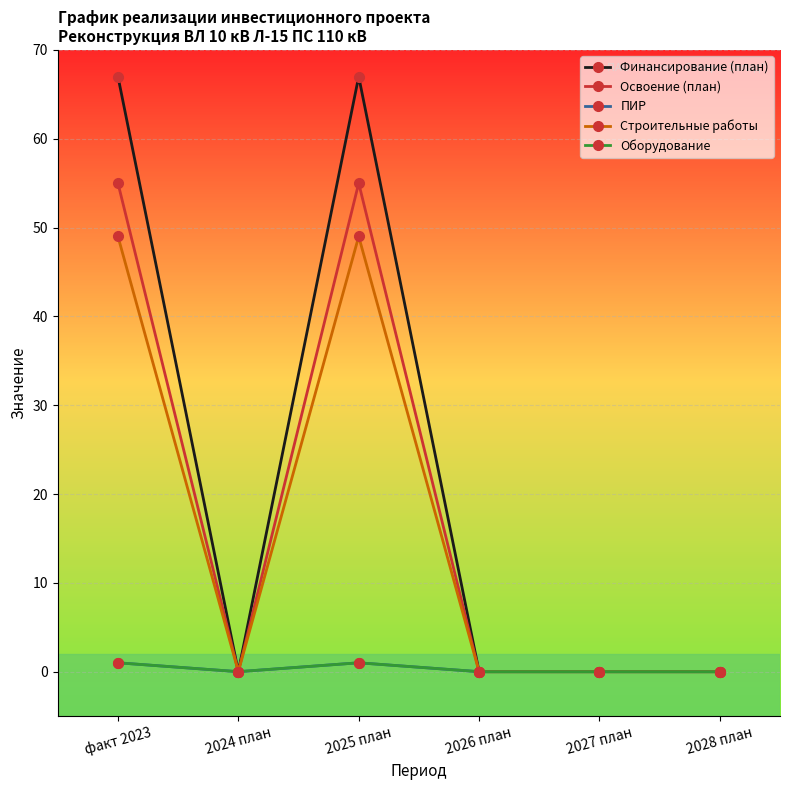

Which series has the widest spread of values?

Финансирование (план)